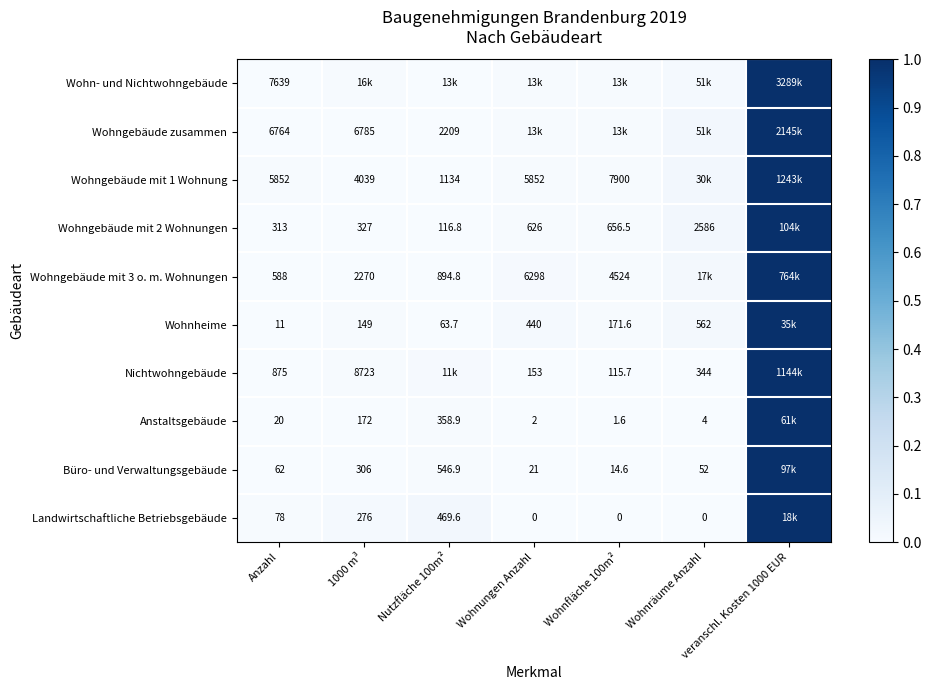

At which label is Wohngebäude zusammen closest to 0?

Nutzfläche 100m²